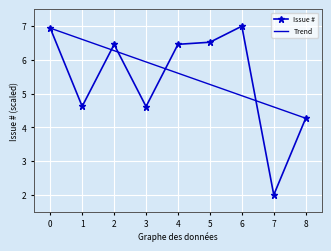

Which series has the widest spread of values?

Issue #